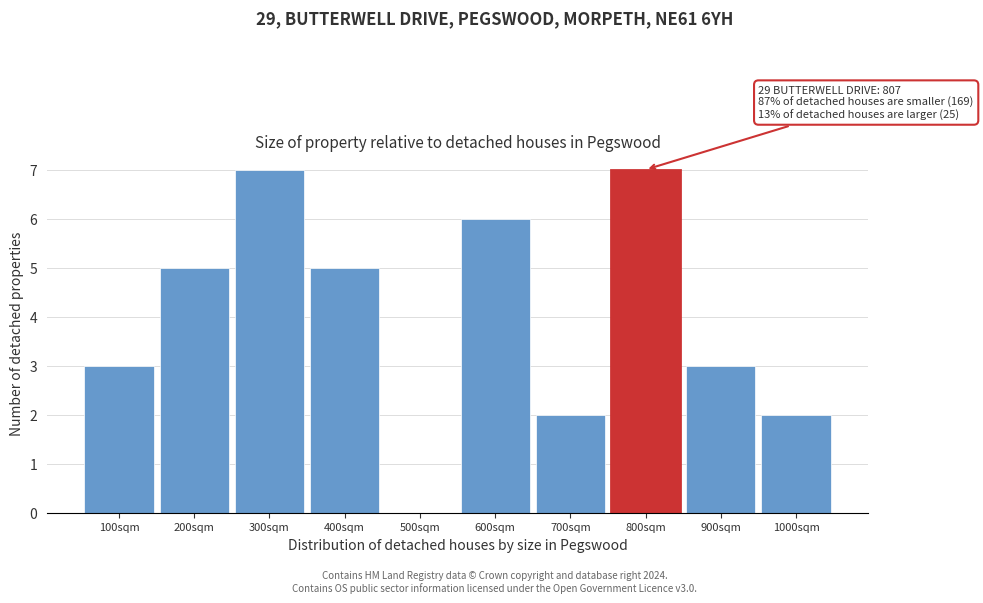

Reading left to right, list all the values displayed in this chart.

100sqm=3	200sqm=5	300sqm=7	400sqm=5	500sqm=0	600sqm=6	700sqm=2	800sqm=7	900sqm=3	1000sqm=2